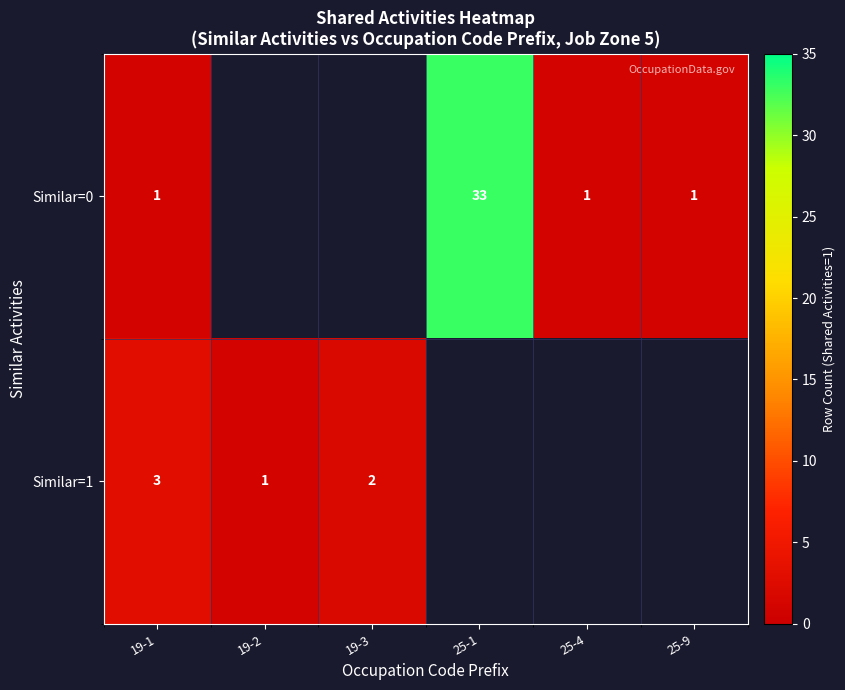

Is it true that Similar=0 equals 9 at 25-1?

False